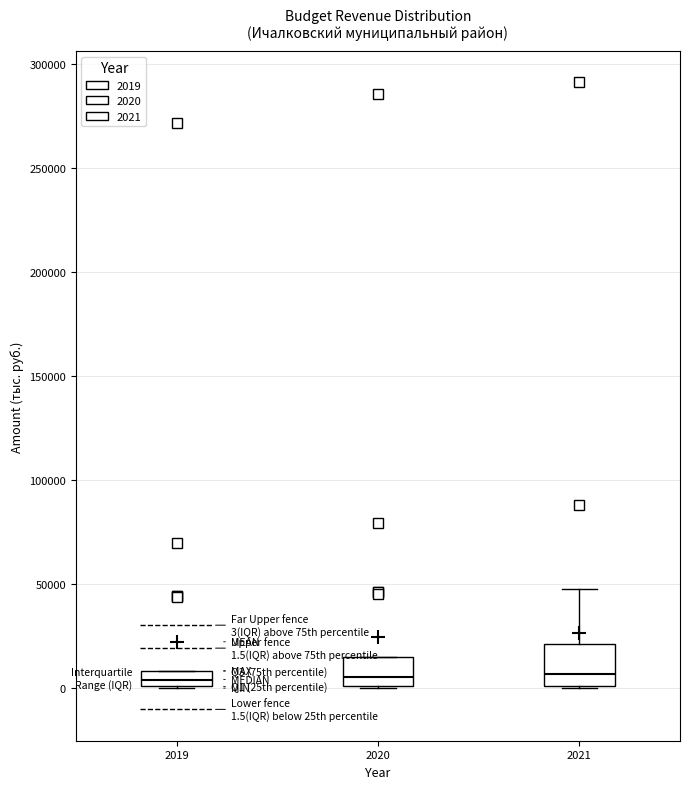

Comparing the boxes themselves (not the whiskers), which one is the tallest?

2021